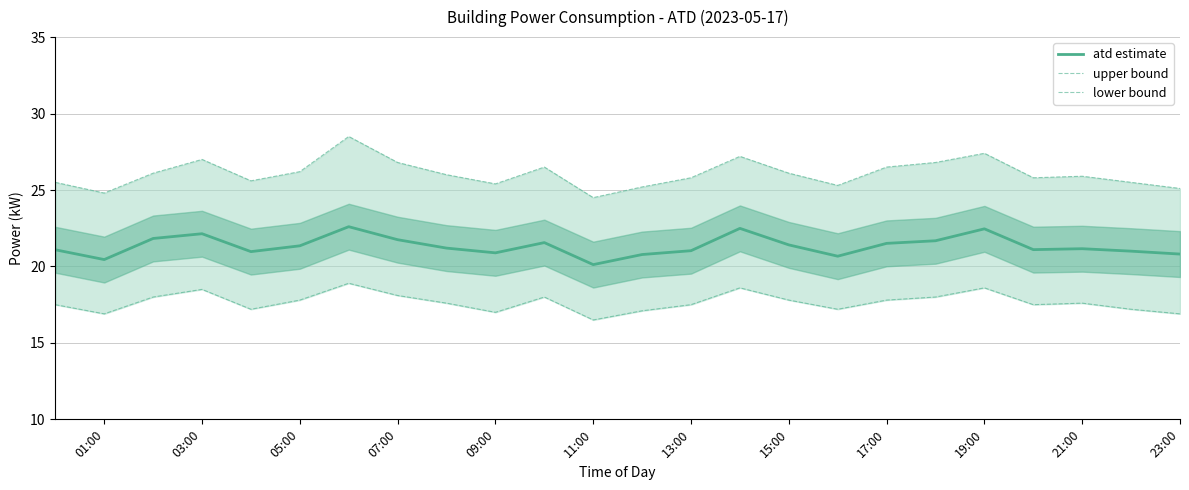

True or false: atd estimate and lower bound cross at least once.

False